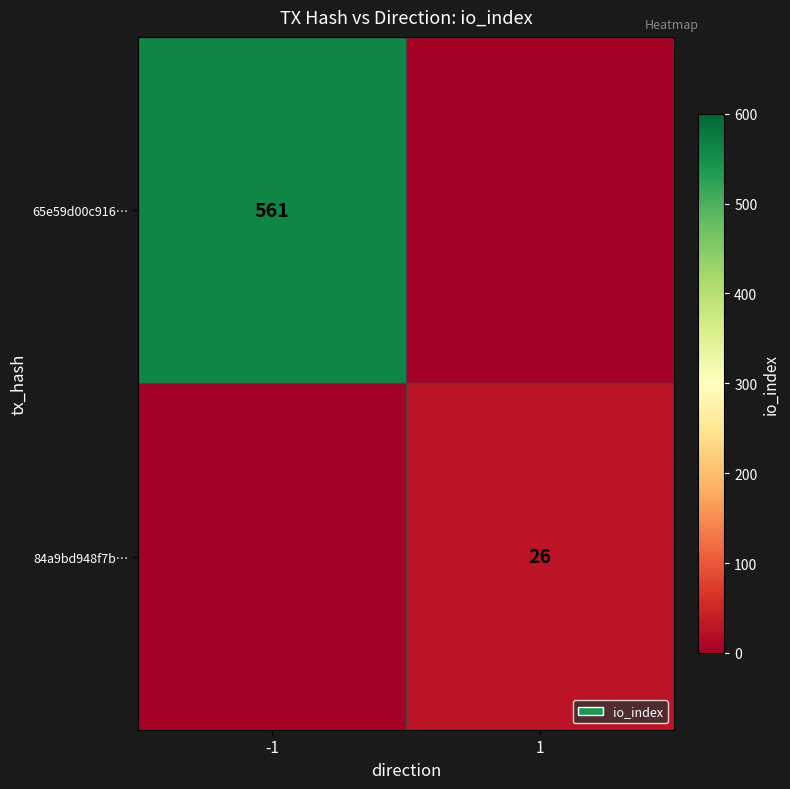

How many distinct data groups are displayed?

2